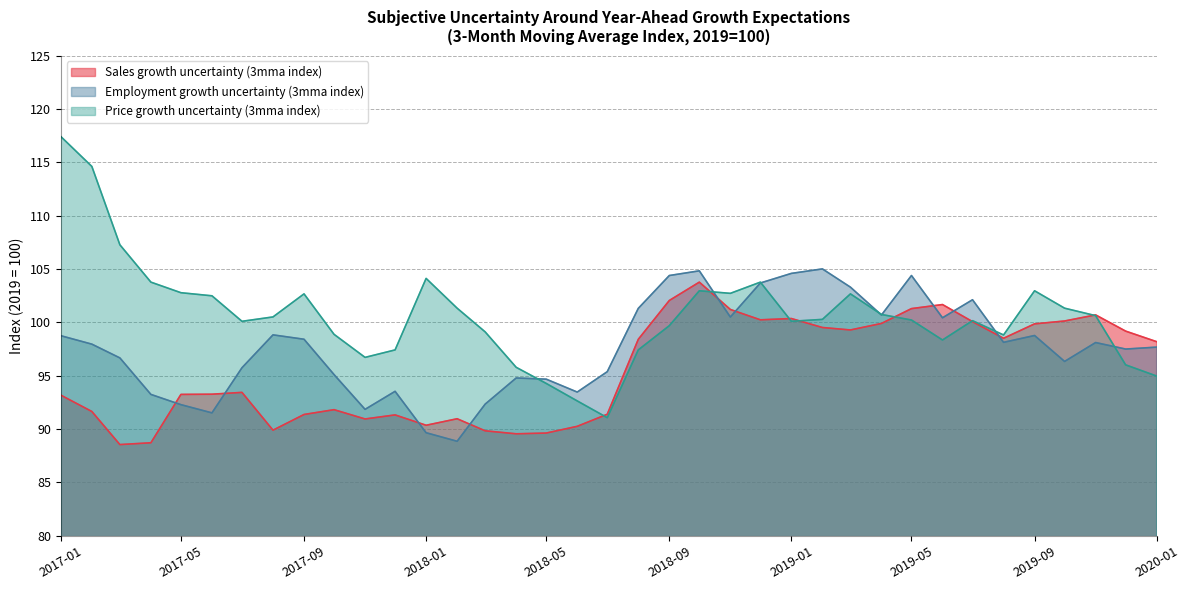

Which series has the widest spread of values?

Price growth uncertainty (3mma index)